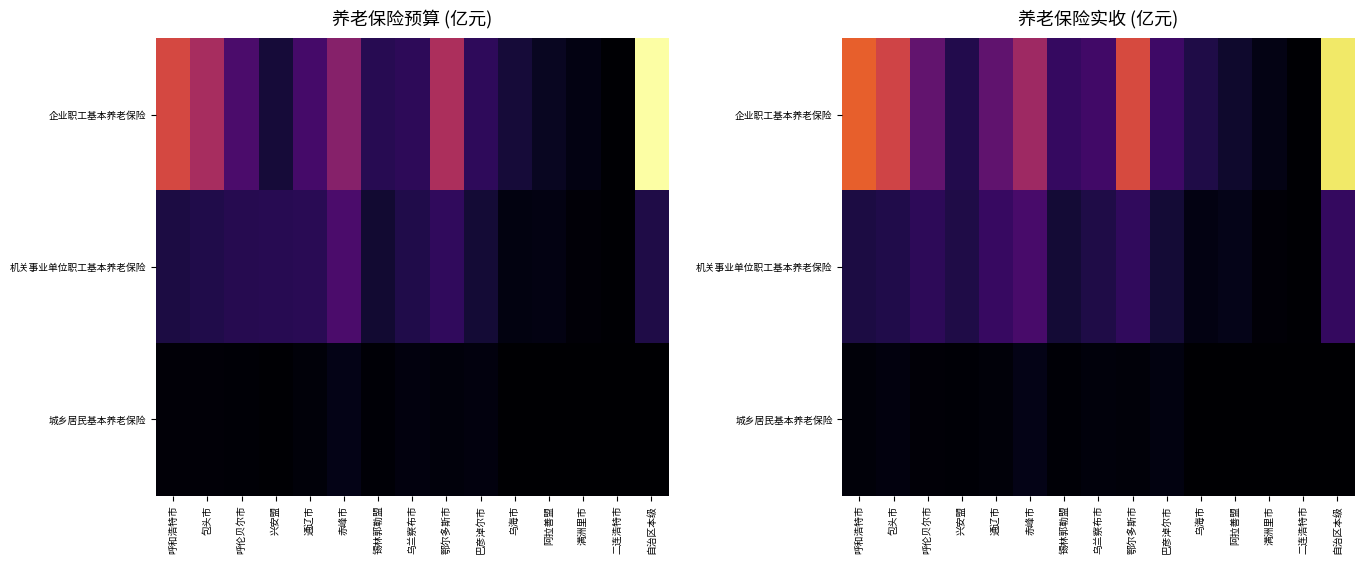

Where does the 企业职工基本养老保险 series first go above 24?

呼和浩特市